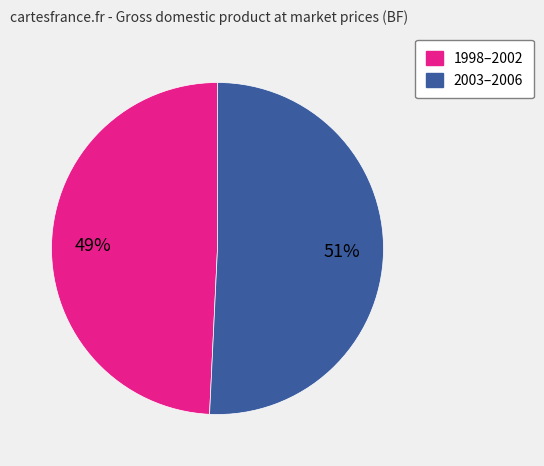

Does any single category account for the majority?

Yes